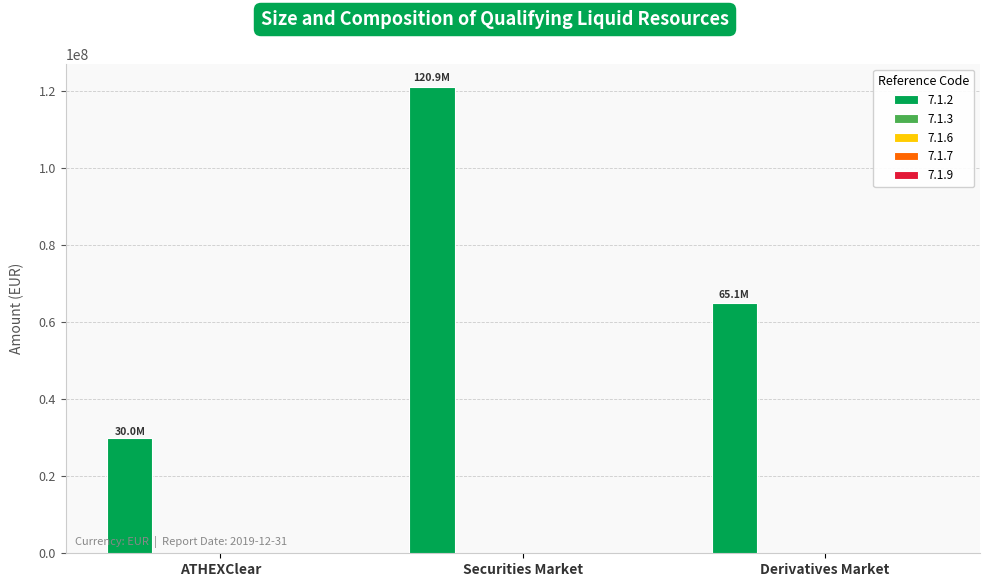

What is the difference between the maximum and minimum values?

90948518.4